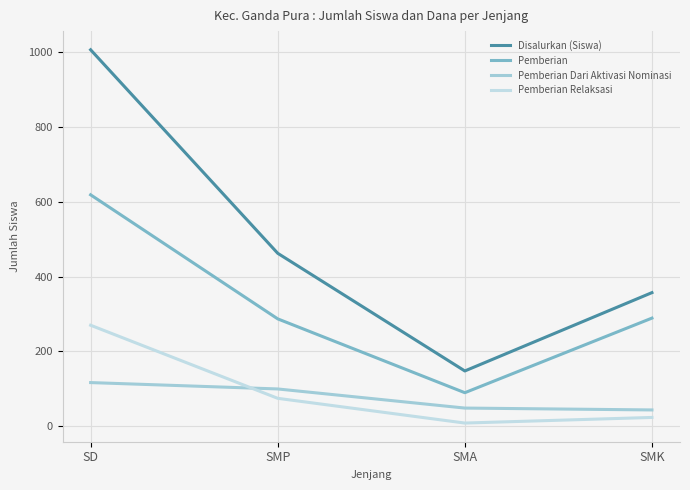

Rank the categories by Pemberian Relaksasi value from highest to lowest.

SD, SMP, SMK, SMA